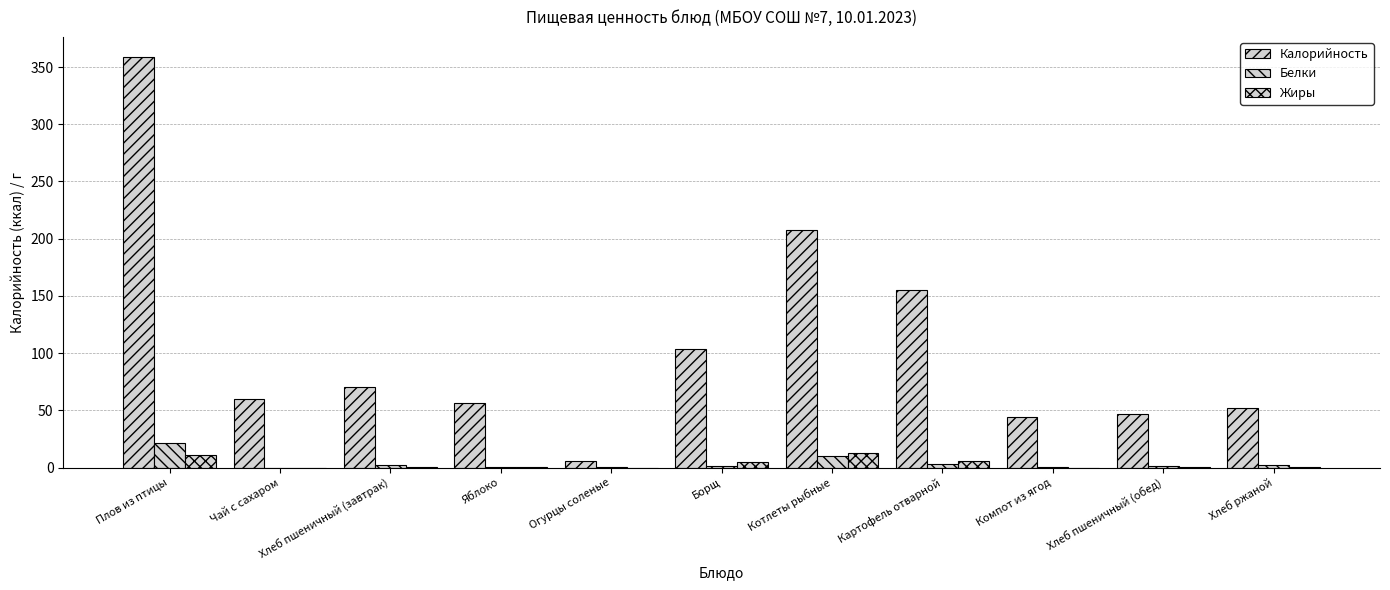

How many distinct data groups are displayed?

3